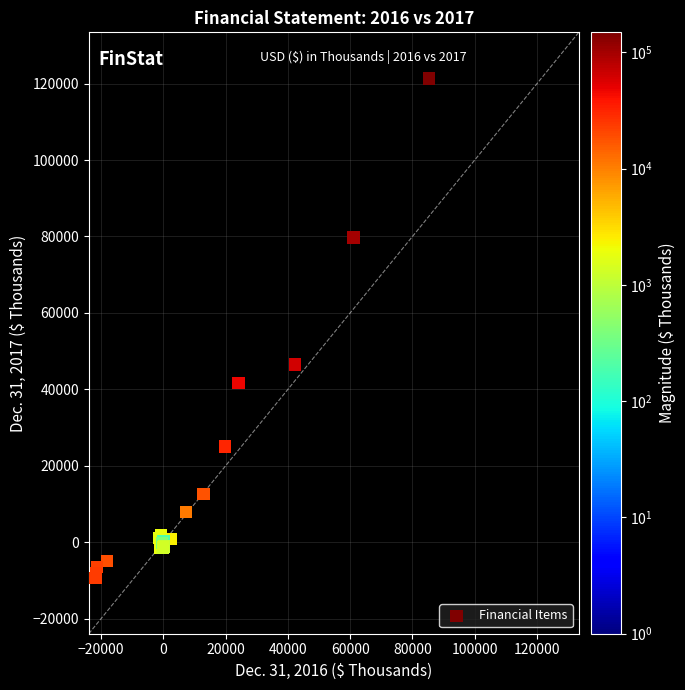

What Y value in the scatter plot is closest to 55947?

46477